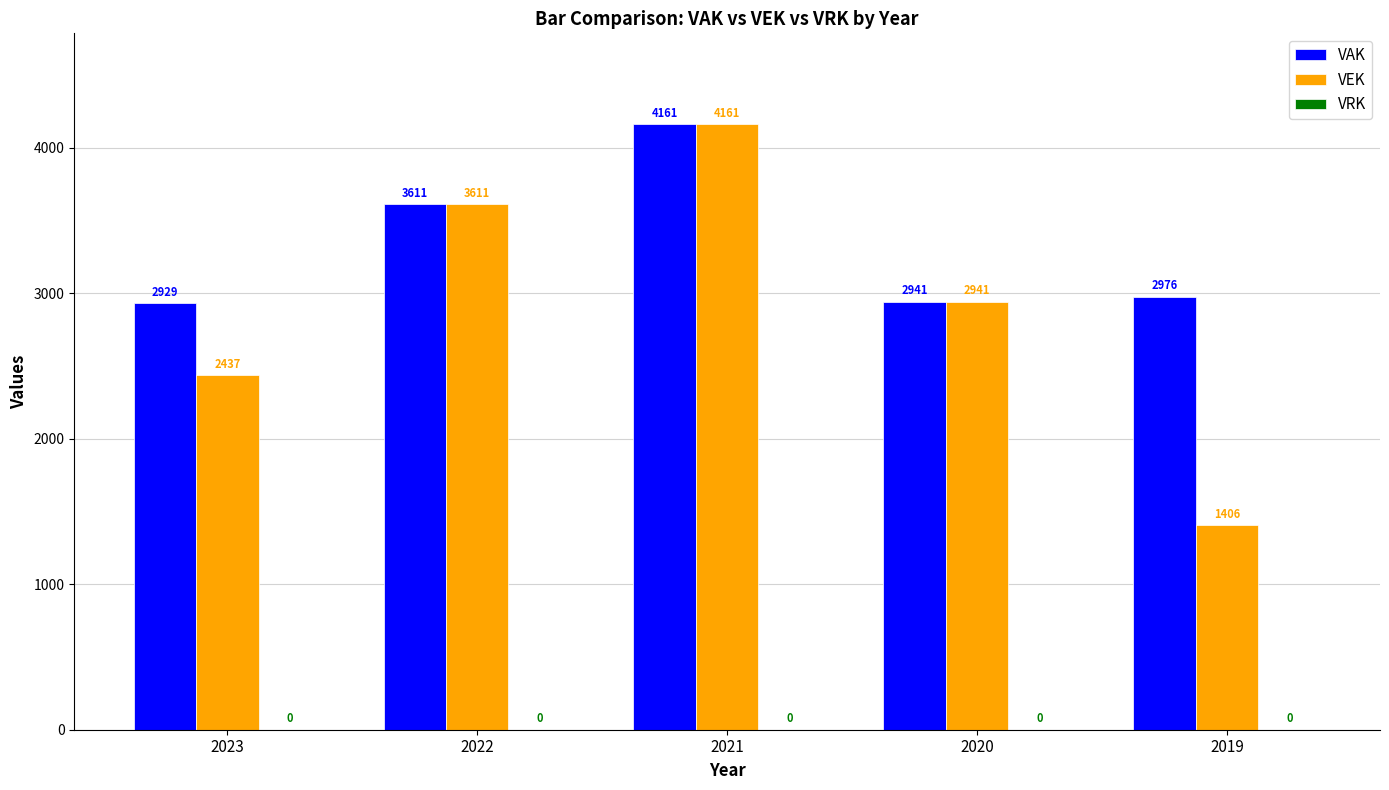

Is the value of VEK at 2020 greater than the value of VAK at 2019?

No